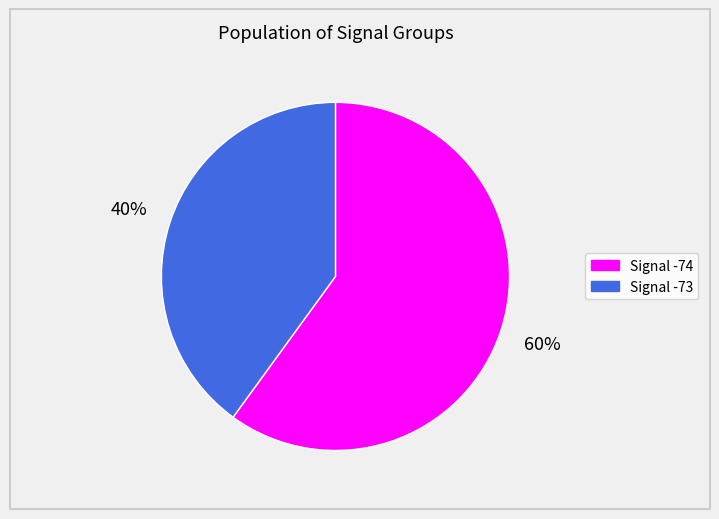

Count the number of slices in the pie.

2